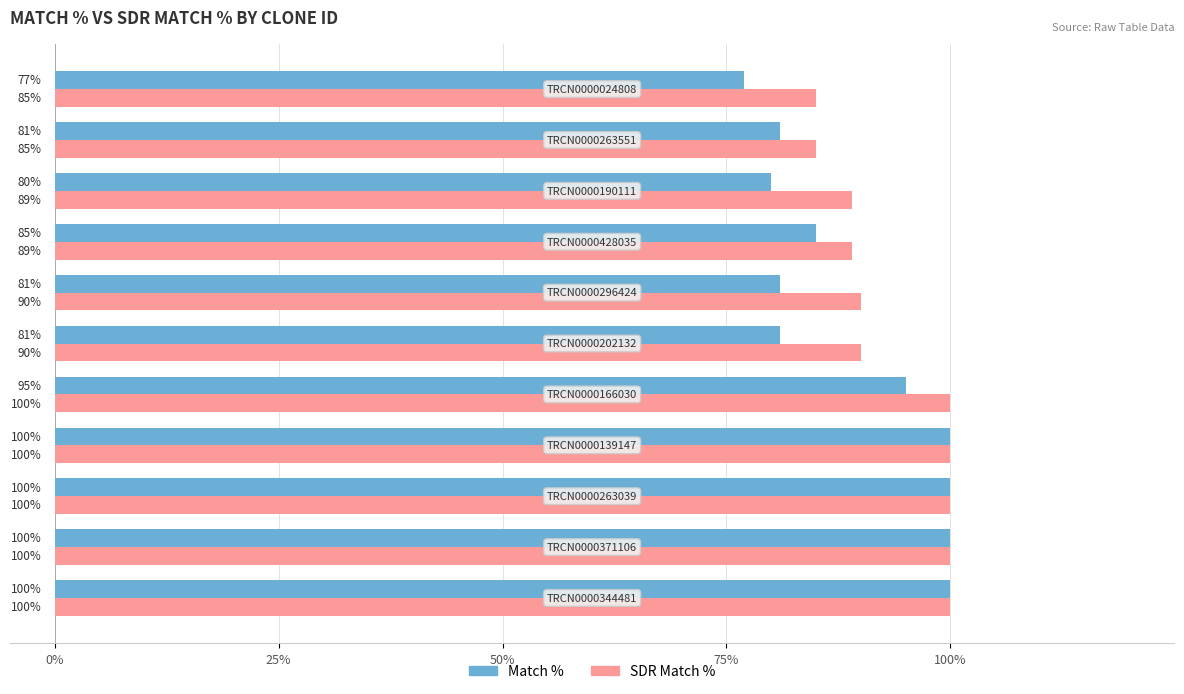

Rank the series by their average value, from highest to lowest.

SDR Match %, Match %